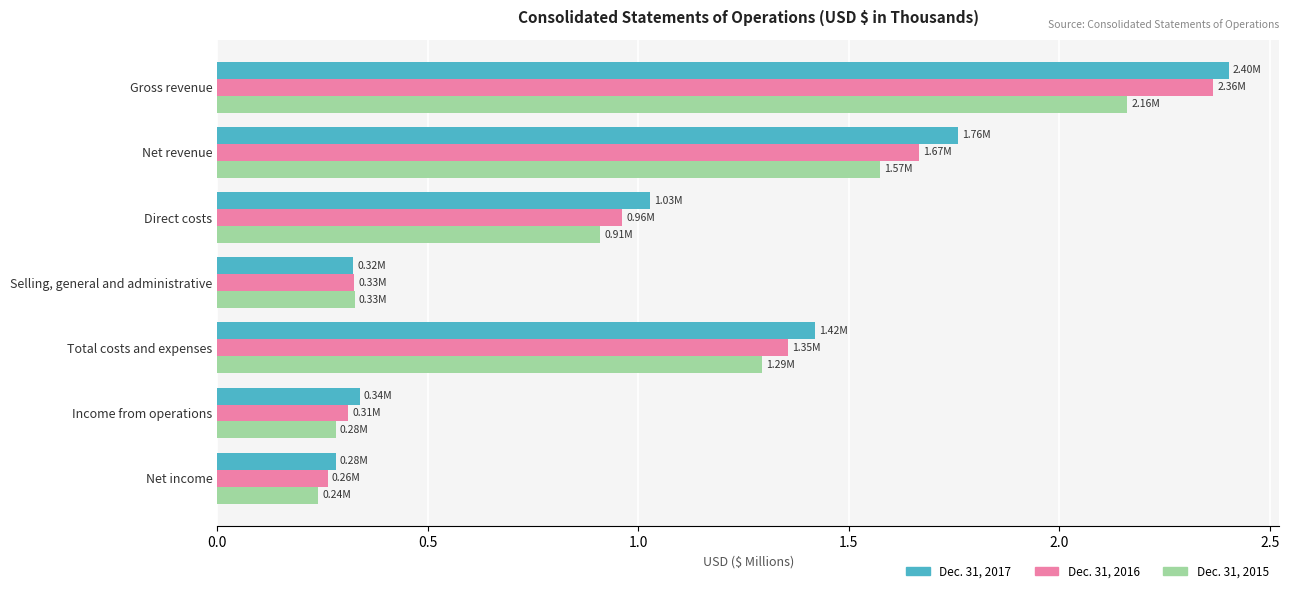

Is the value of Dec. 31, 2015 at Total costs and expenses greater than the value of Dec. 31, 2016 at Selling, general and administrative?

Yes